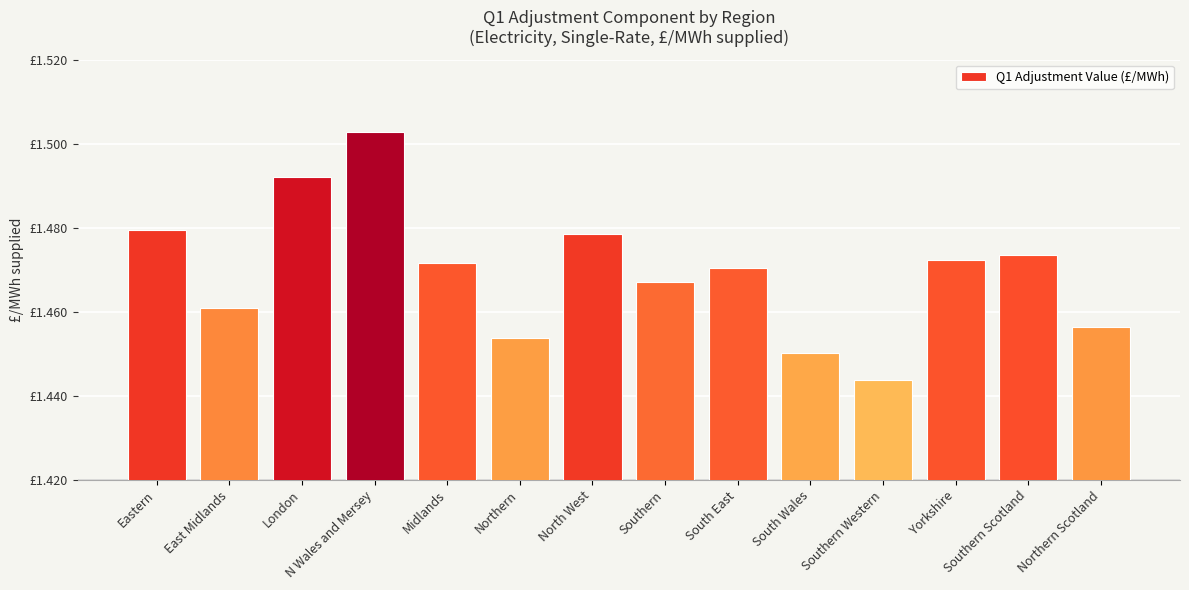

Read the value at Yorkshire.

1.5